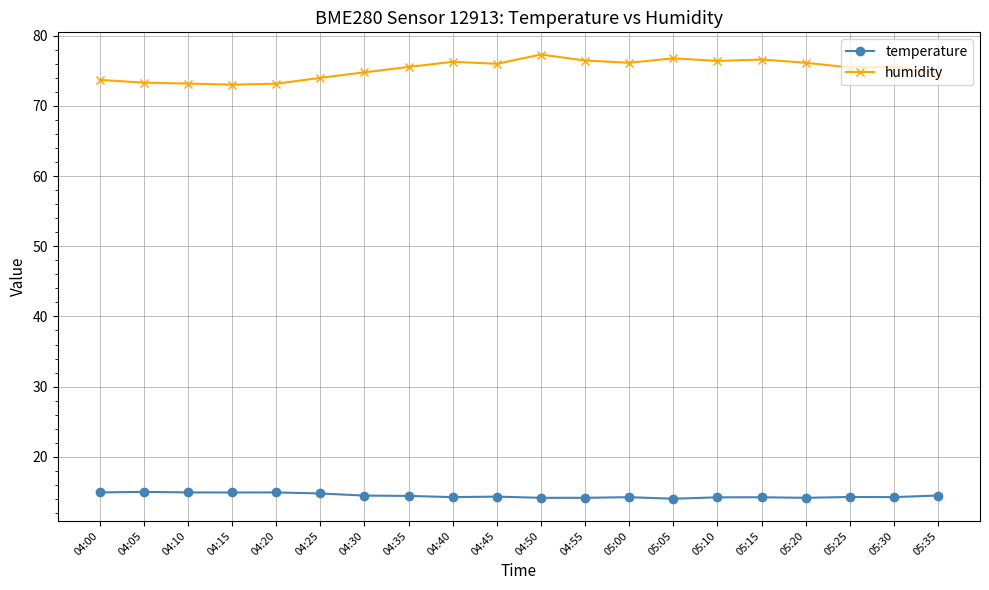

True or false: temperature and humidity cross at least once.

False